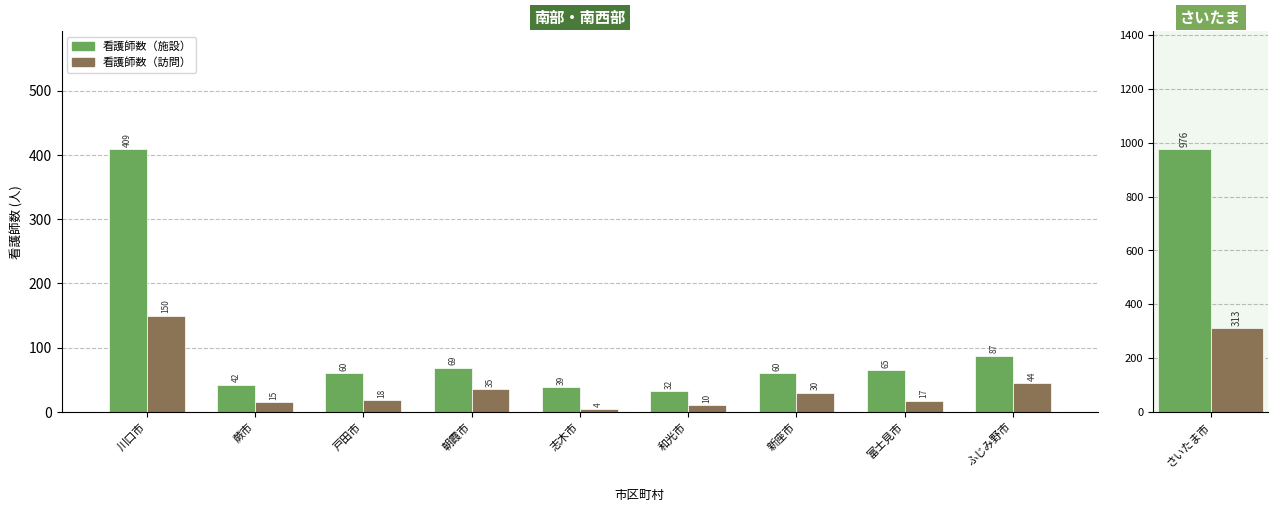

How many data points in 看護師数（訪問） are less than 18?

4